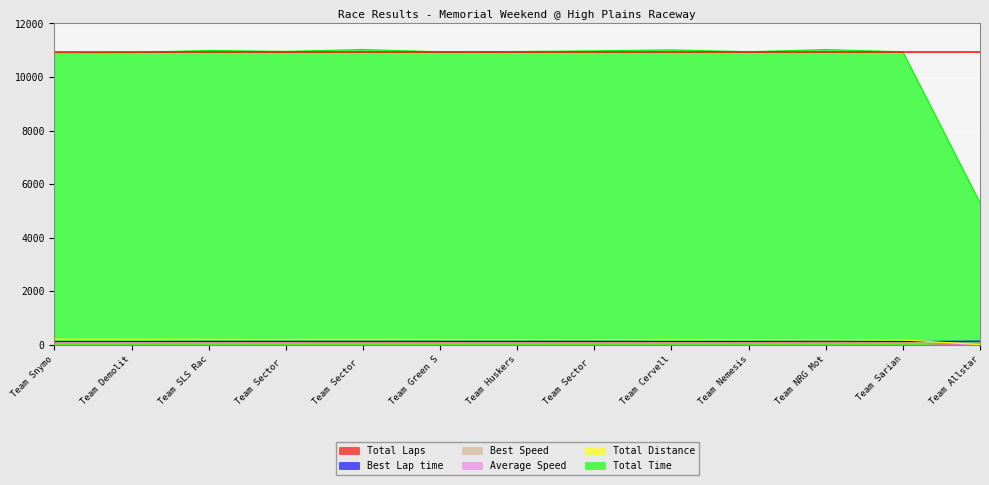

What are all the series names shown in the legend?

Total Laps, Best Lap time, Best Speed, Average Speed, Total Distance, Total Time